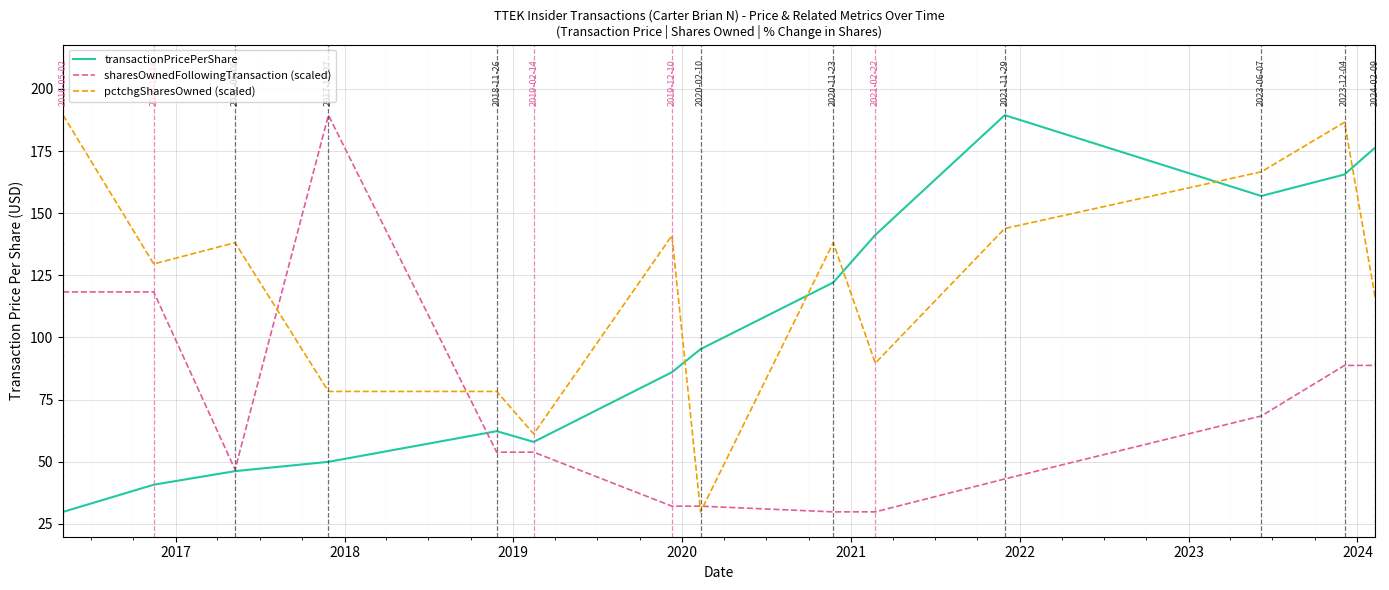

List the series in order of their overall mean, lowest first.

sharesOwnedFollowingTransaction (scaled), transactionPricePerShare, pctchgSharesOwned (scaled)